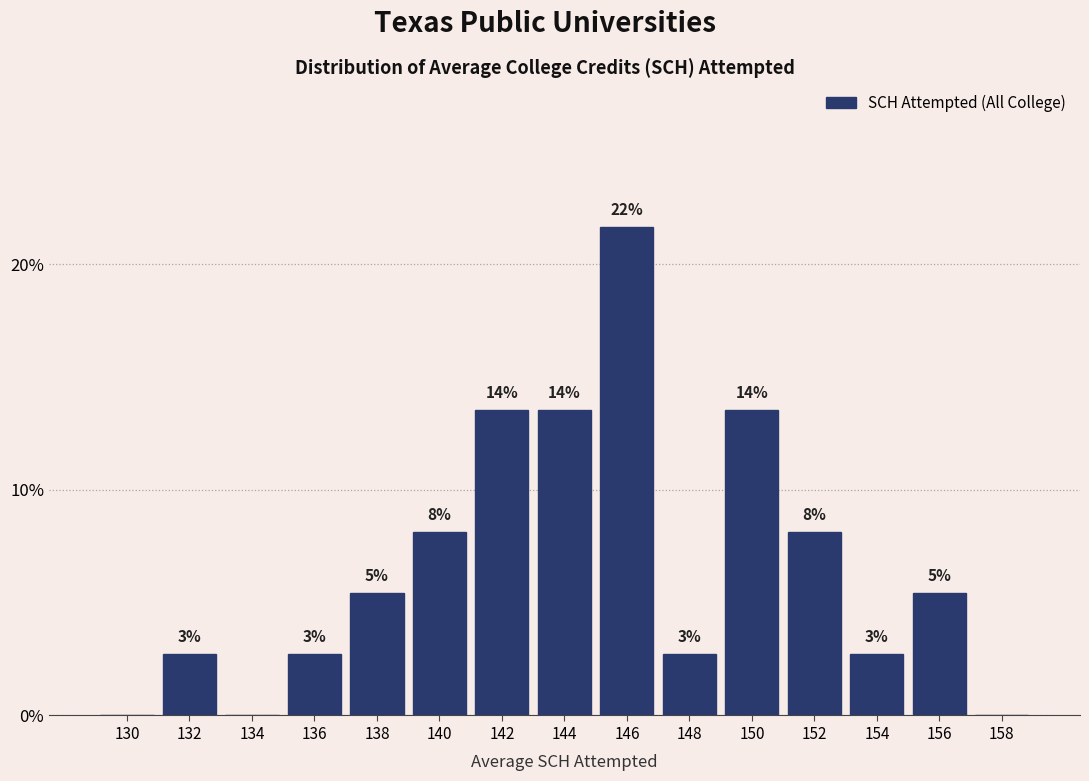

Are the bars horizontal?

No